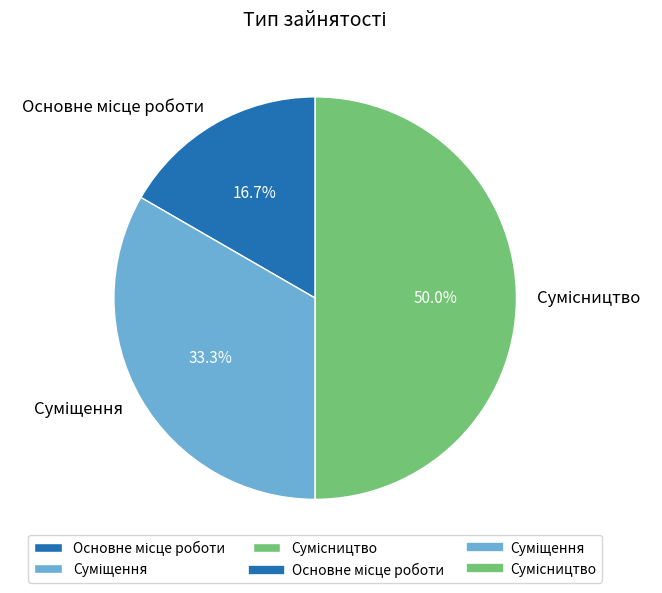

What percentage is NOT represented by Сумісництво?

50.0%